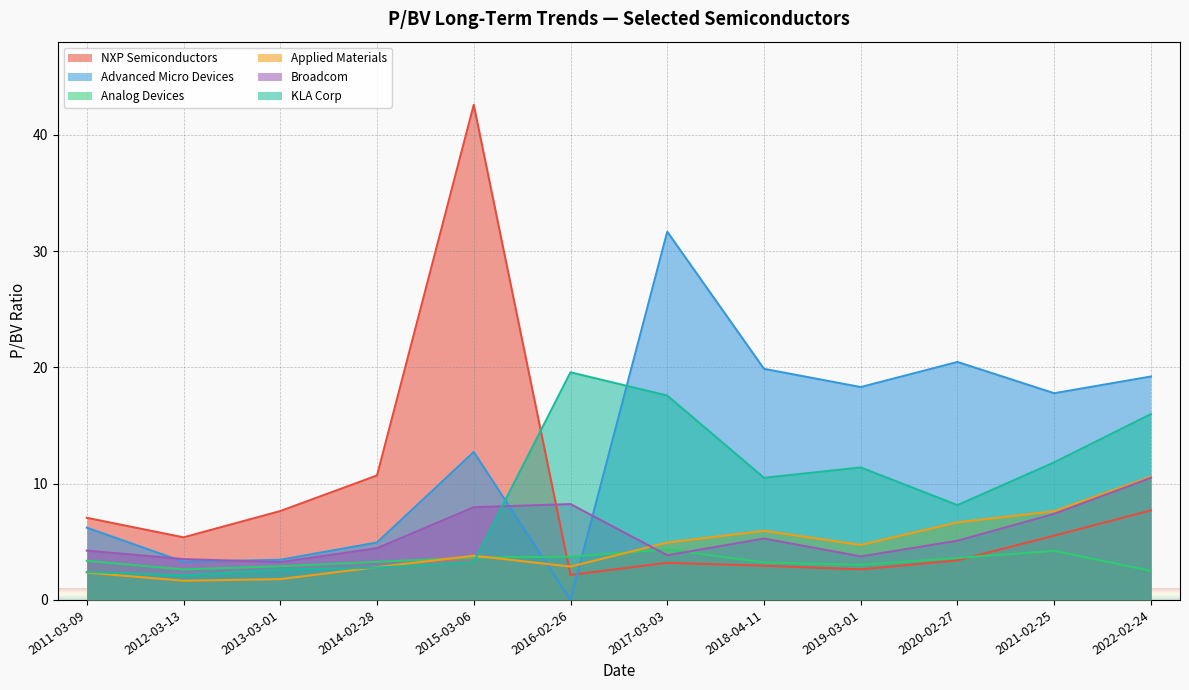

True or false: Advanced Micro Devices has a value of 6.2 at 2011-03-09.

True